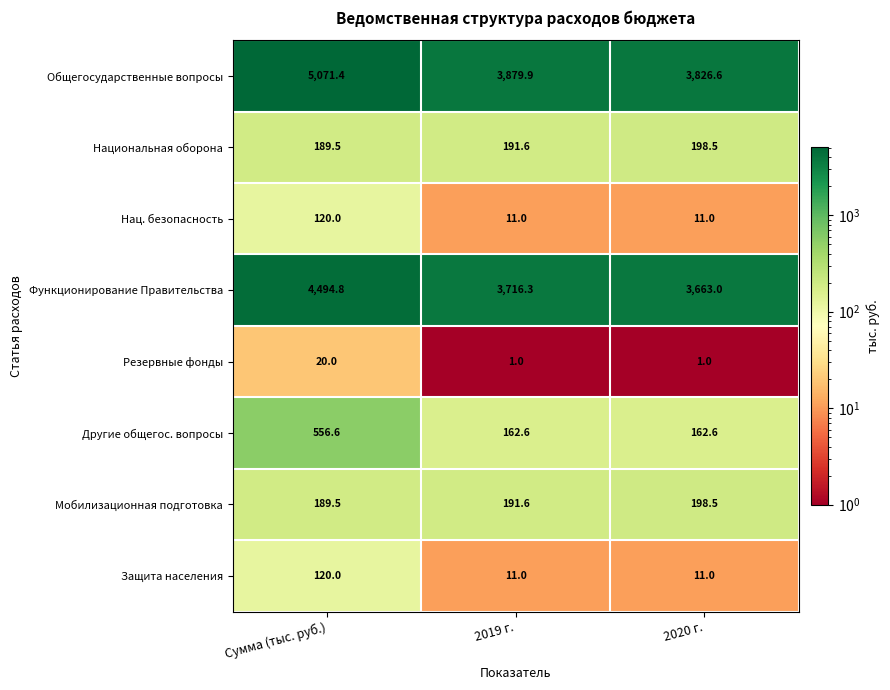

True or false: Нац. безопасность has a value of 4.7 at 2019 г..

False